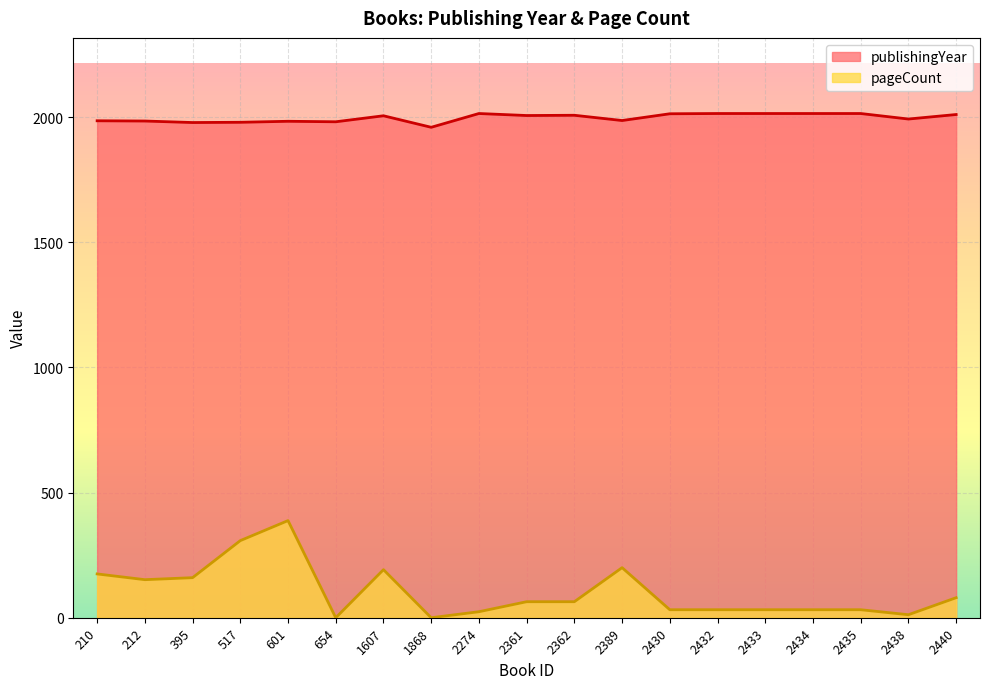

Which category has the highest value in the pageCount series?

601